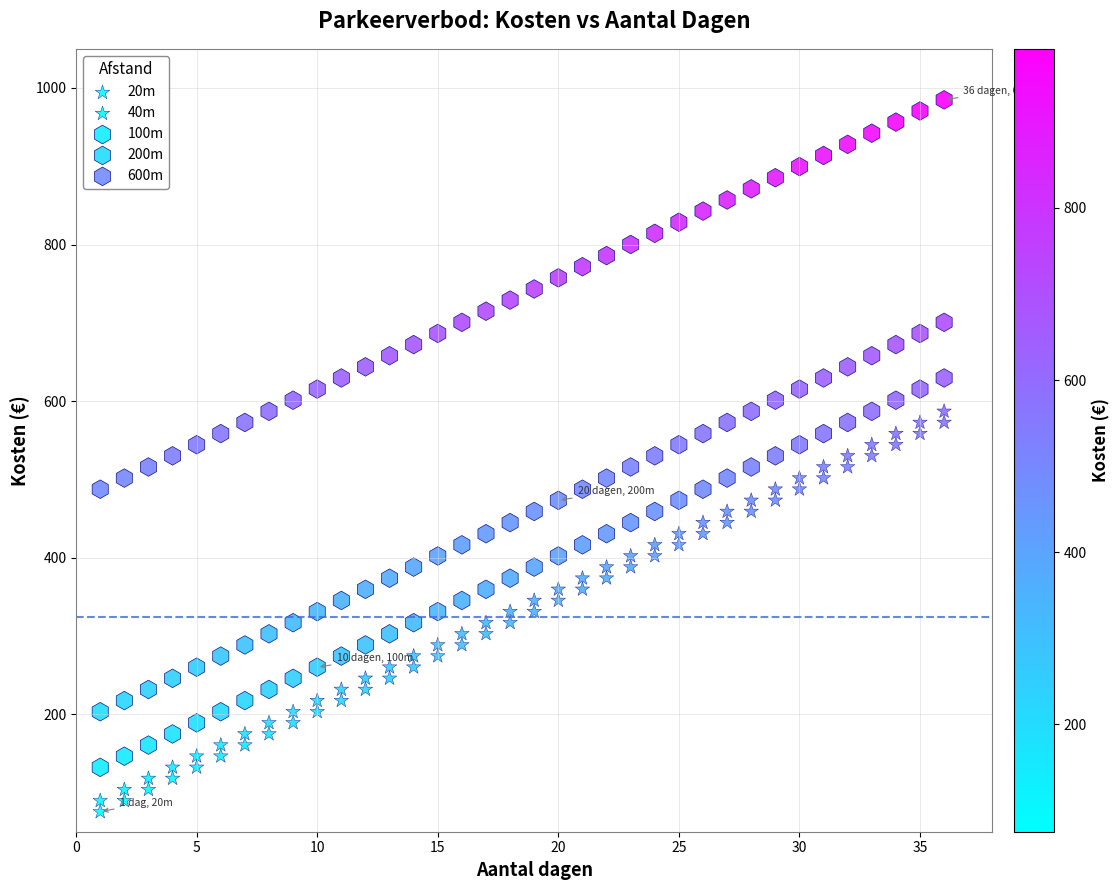

Which series reaches the maximum Y coordinate?

600m